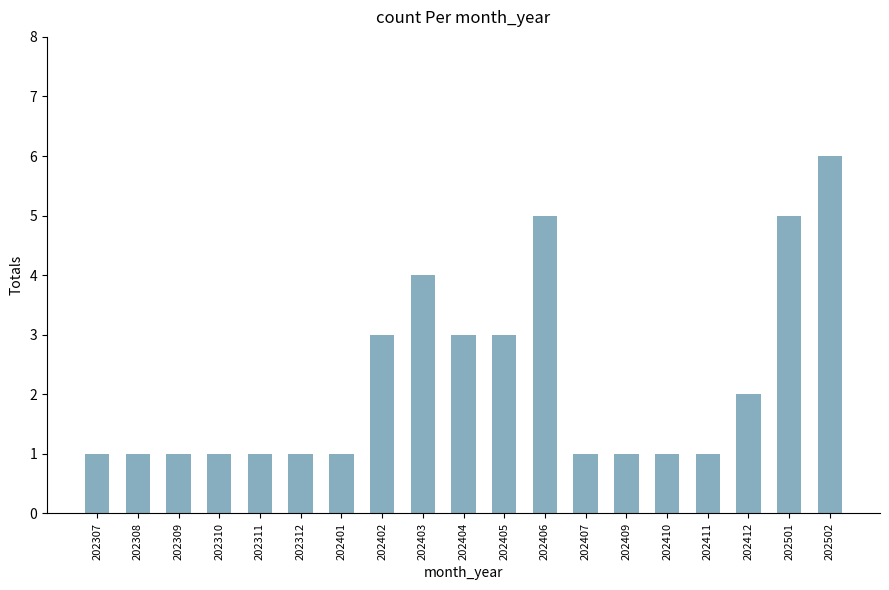

How many distinct data groups are displayed?

1